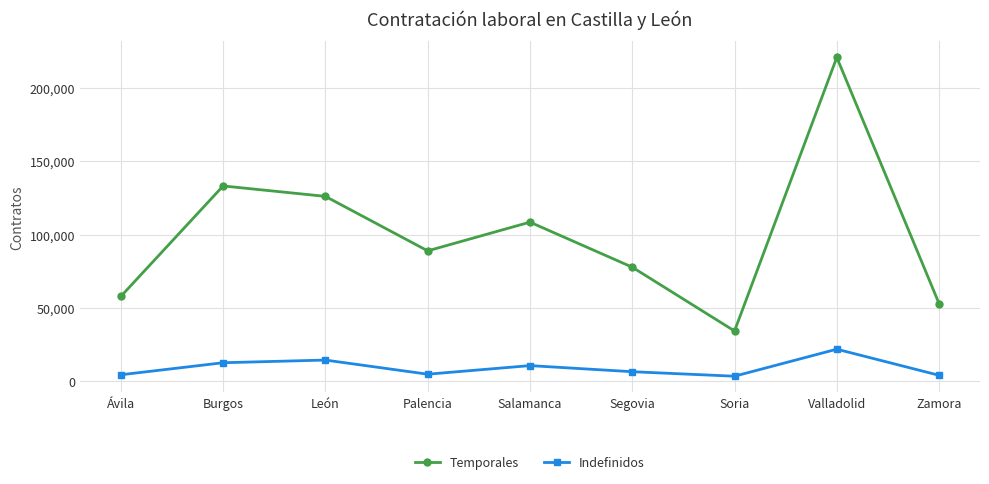

What is the maximum value shown in the chart?

220802